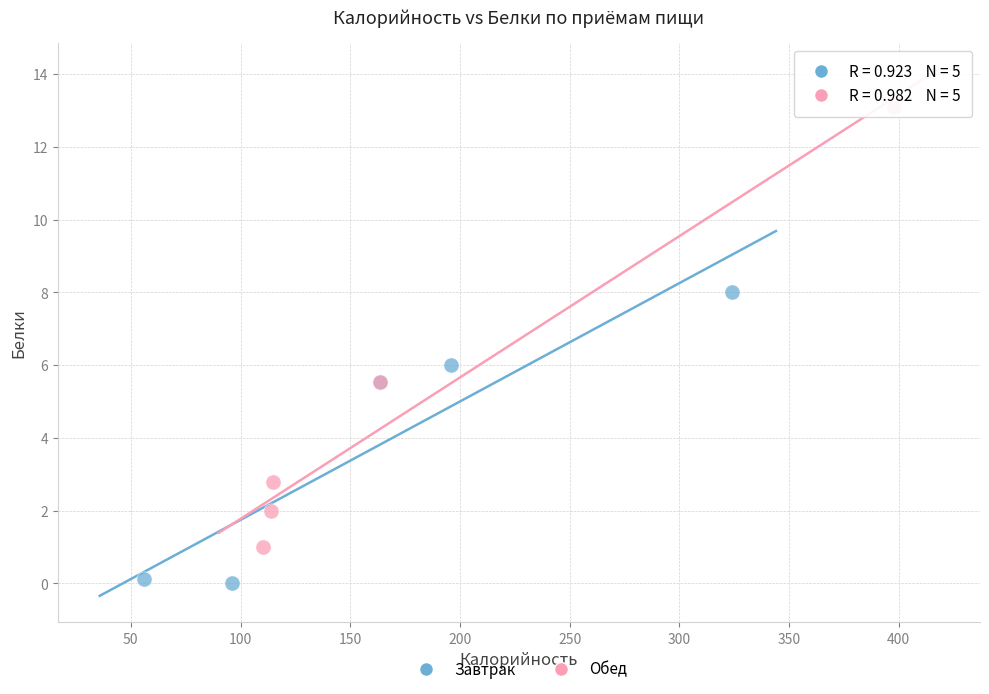

Which series has the largest Y range (max minus min)?

Обед